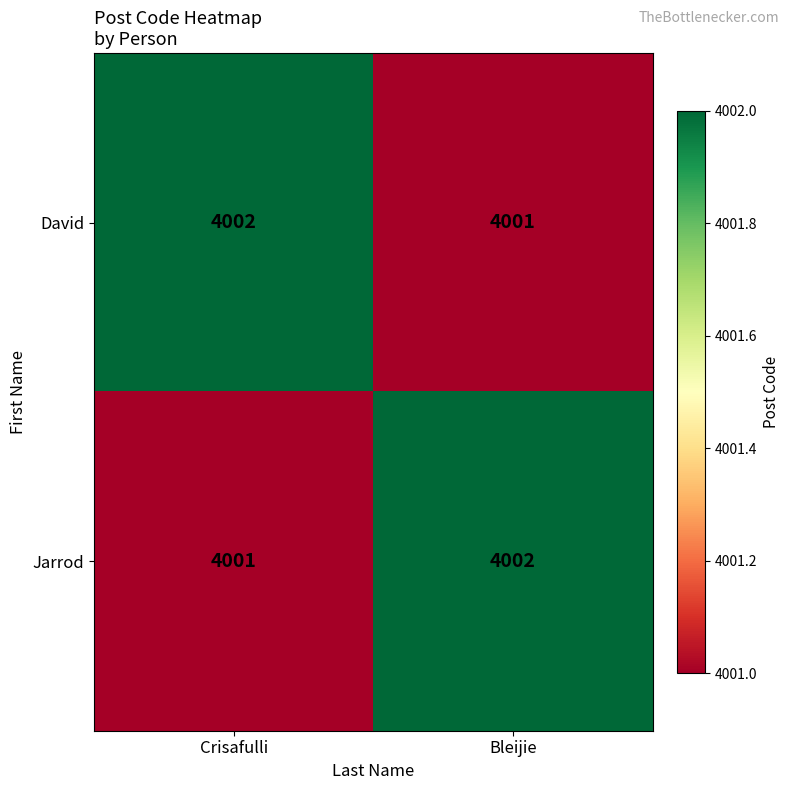

Reading right to left, extract all data points from this chart.

David: Bleijie=4001	Crisafulli=4002
Jarrod: Bleijie=4002	Crisafulli=4001